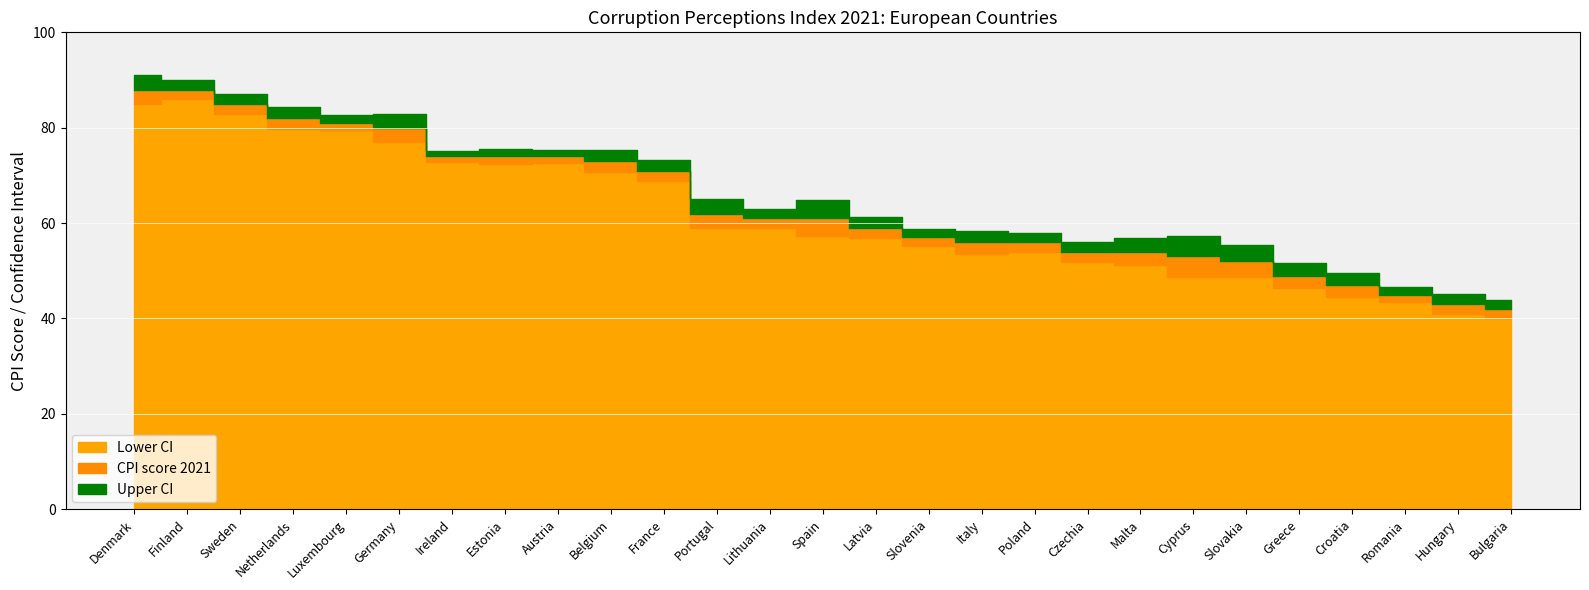

How many interior local valleys does the Upper CI series have?

4